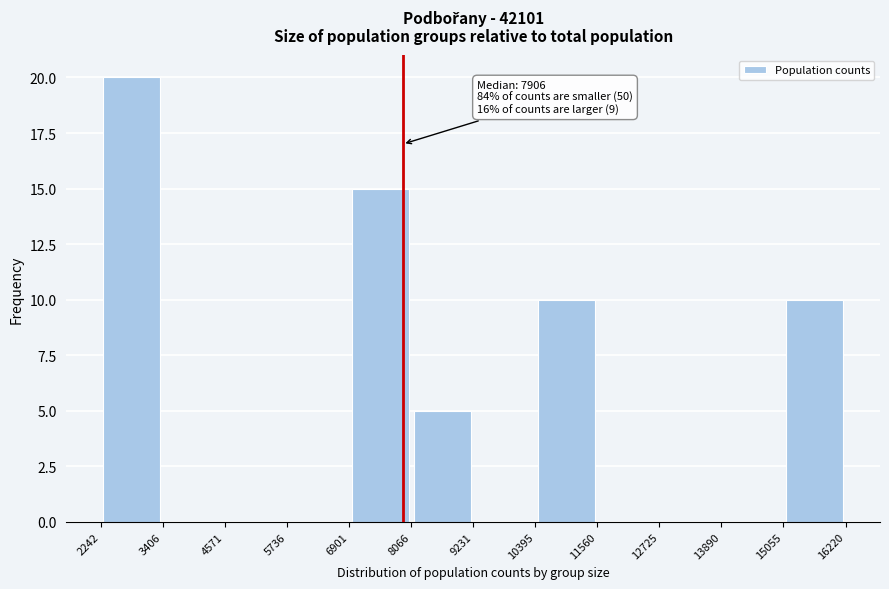

Over which range of the x-axis is the bar tallest?

2242 to 3406